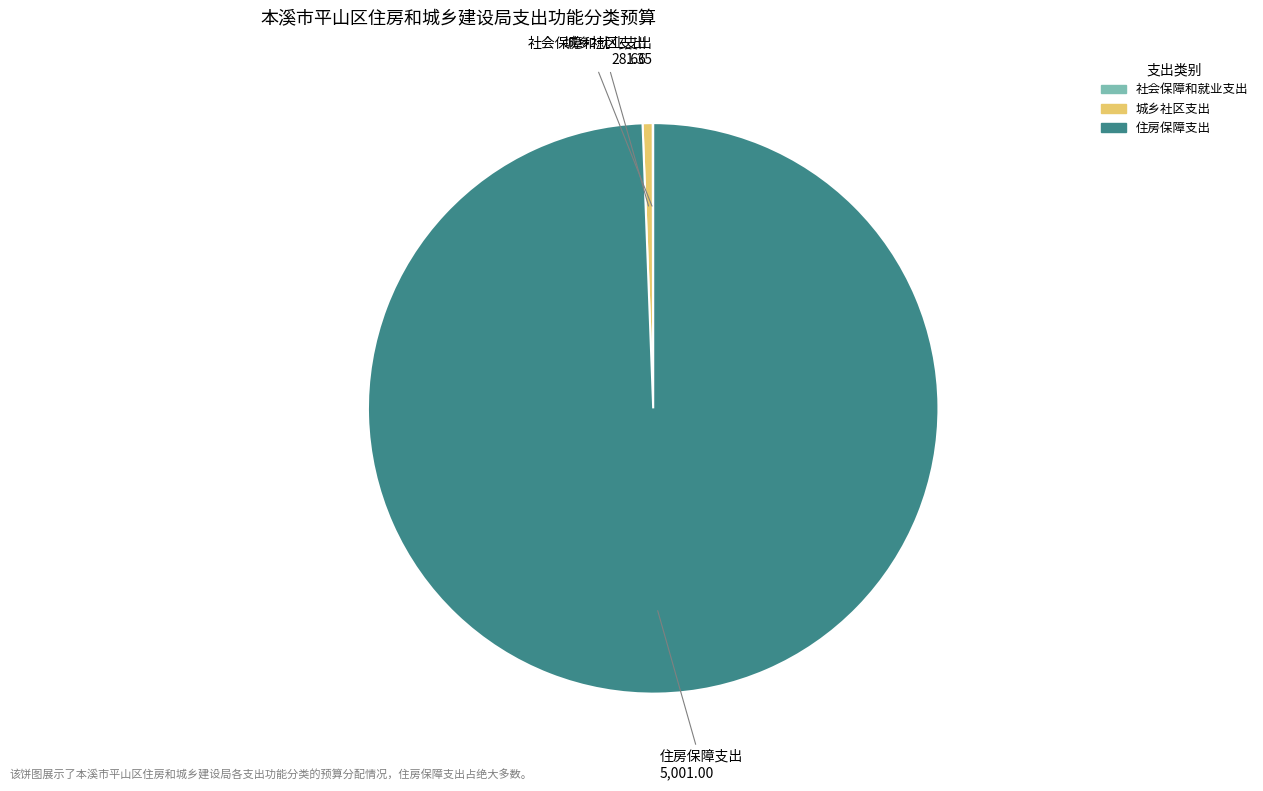

Which category has the biggest portion of the pie?

住房保障支出